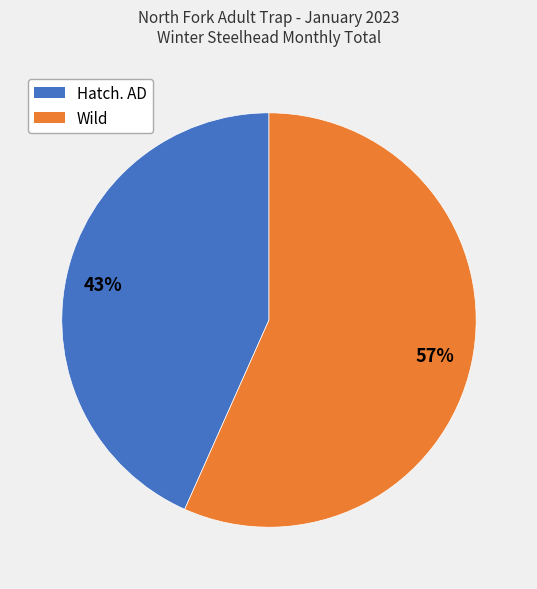

To the nearest percent, what is the average slice percentage?

50%